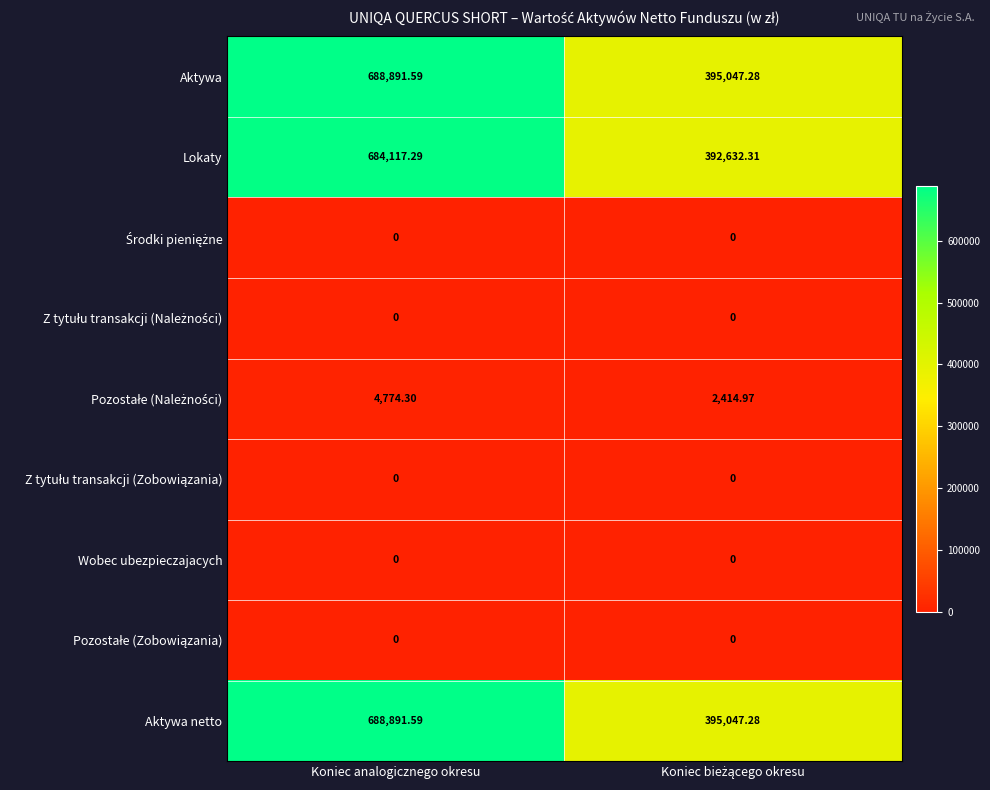

How many data points does each series have?

2